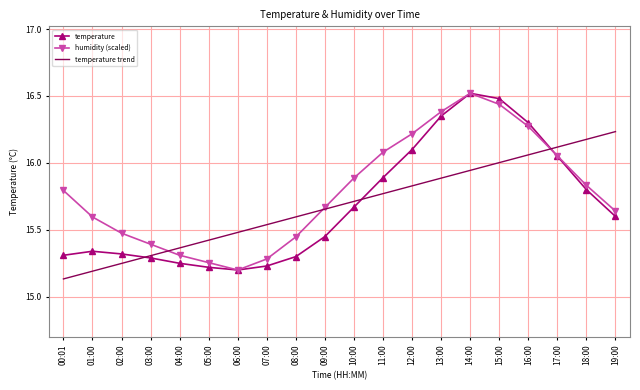

Rank the series at 00:01 from highest to lowest value.

humidity (scaled), temperature, temperature trend